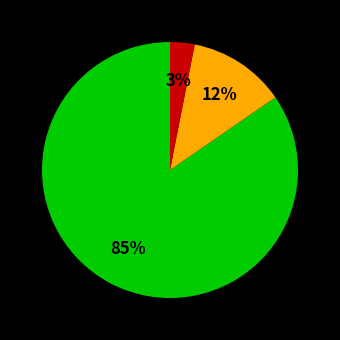

Is there any slice that represents more than half of the pie?

Yes